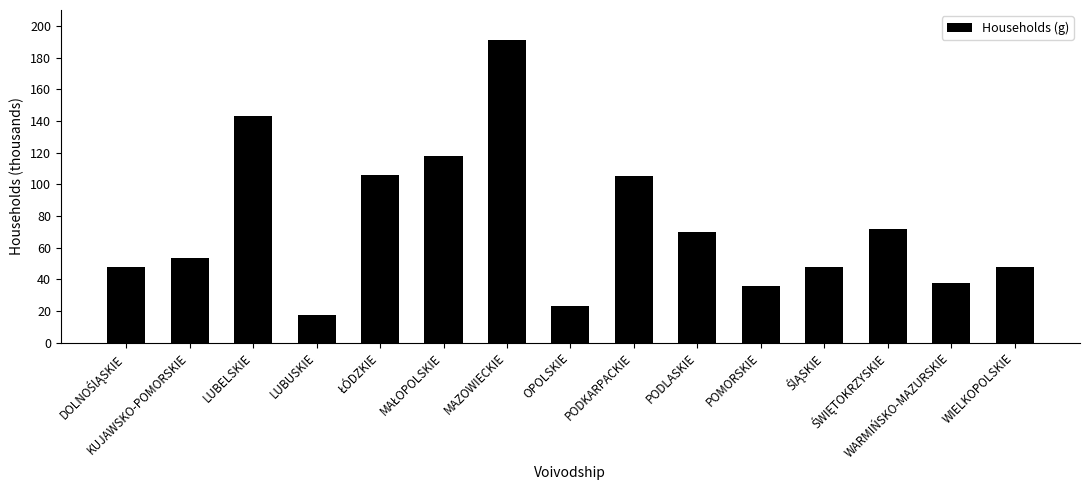

What value does the data have at LUBUSKIE?

17.4